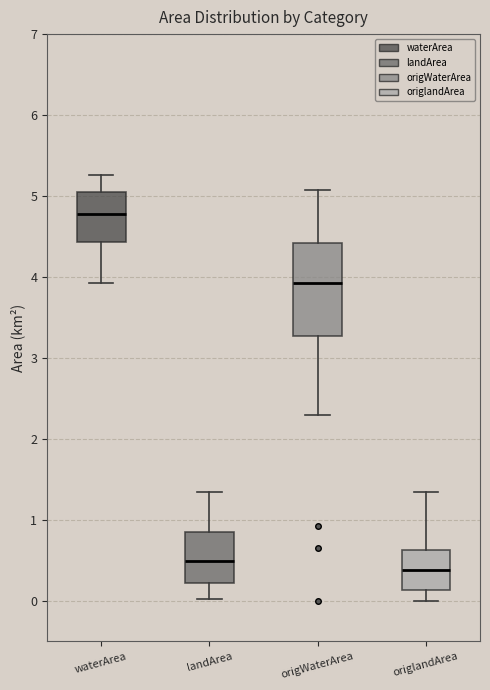

Comparing the boxes themselves (not the whiskers), which one is the tallest?

origWaterArea